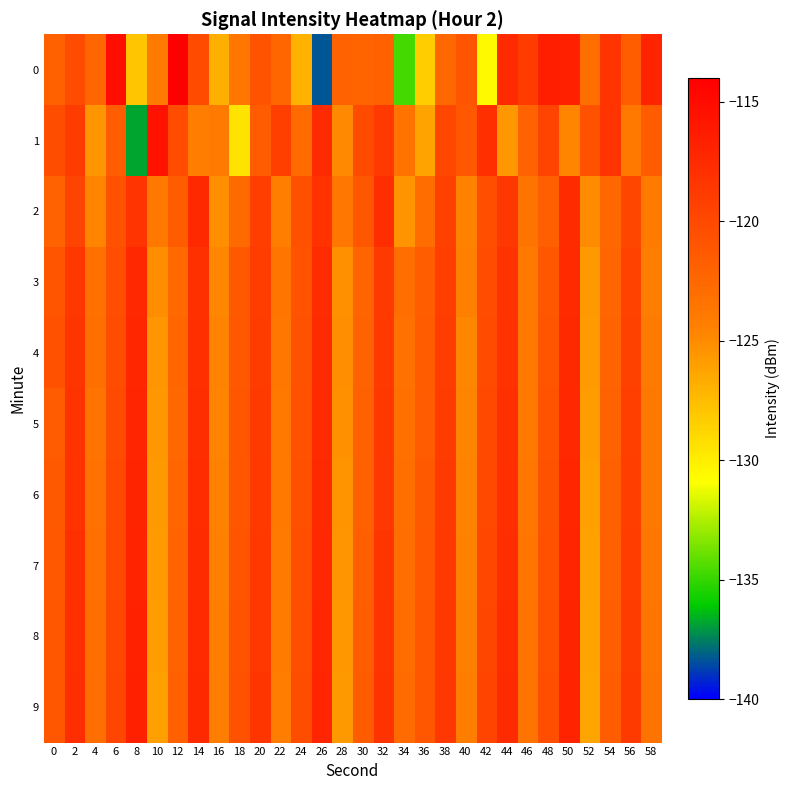

Which series has the largest total across all categories?

9